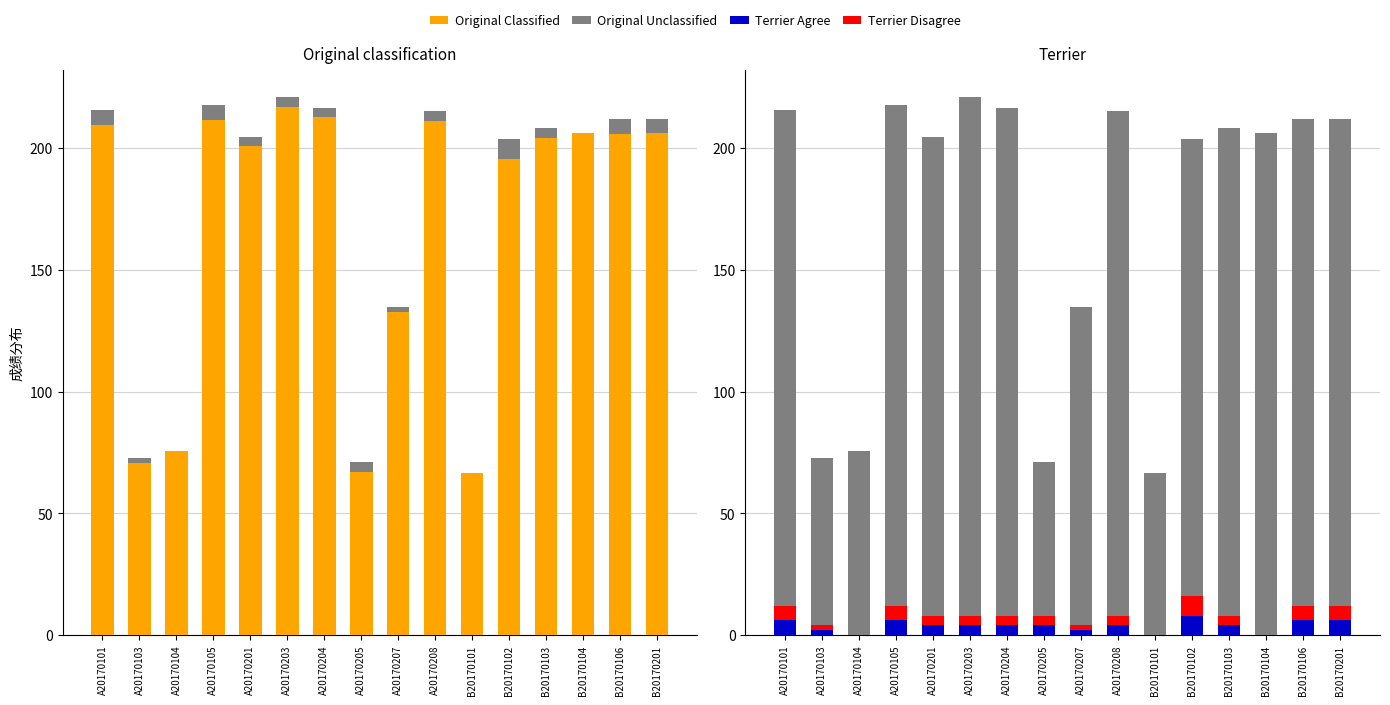

List the labels in order of Original Unclassified value, smallest first.

B20170101, A20170205, A20170103, A20170104, A20170207, B20170102, A20170201, B20170104, B20170103, B20170106, B20170201, A20170208, A20170101, A20170204, A20170105, A20170203